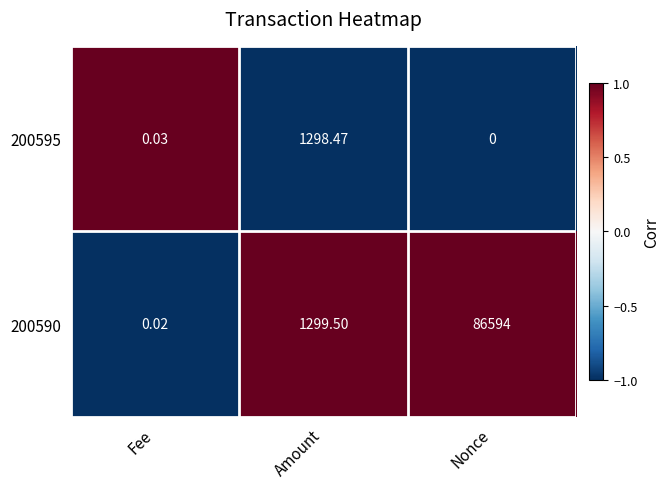

At which label does 200590 first exceed 1299?

Amount